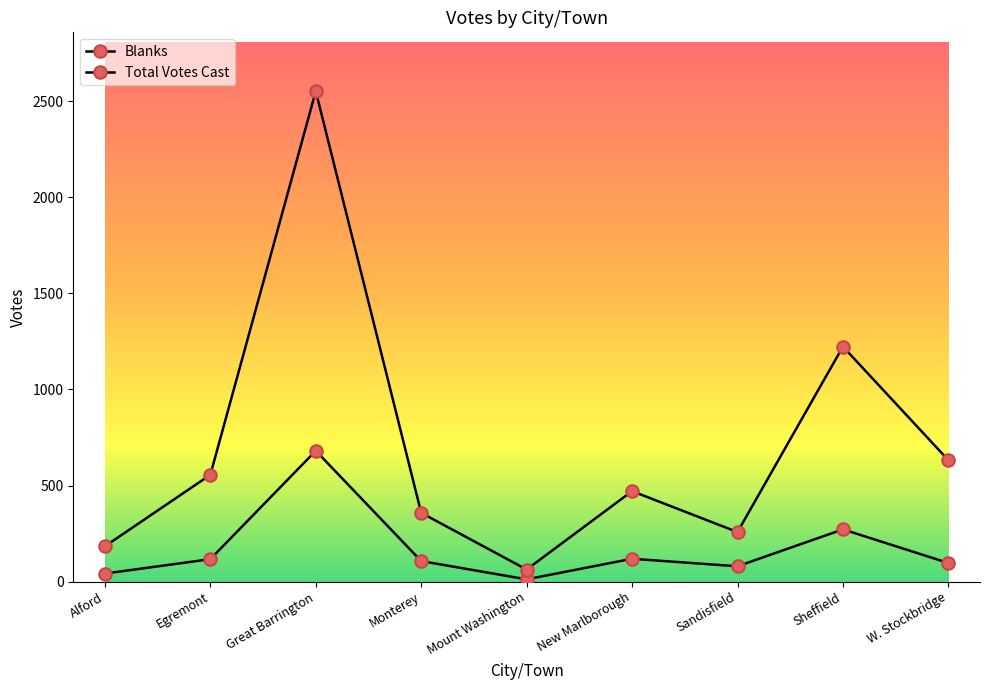

Which series has the largest range (max minus min)?

Total Votes Cast